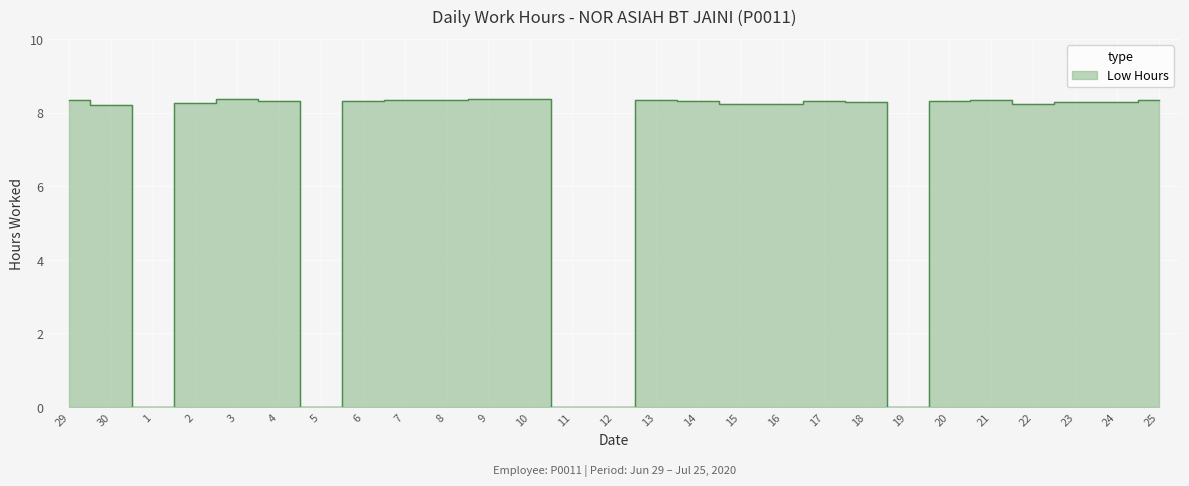

Which label corresponds to the largest value in the chart?

3